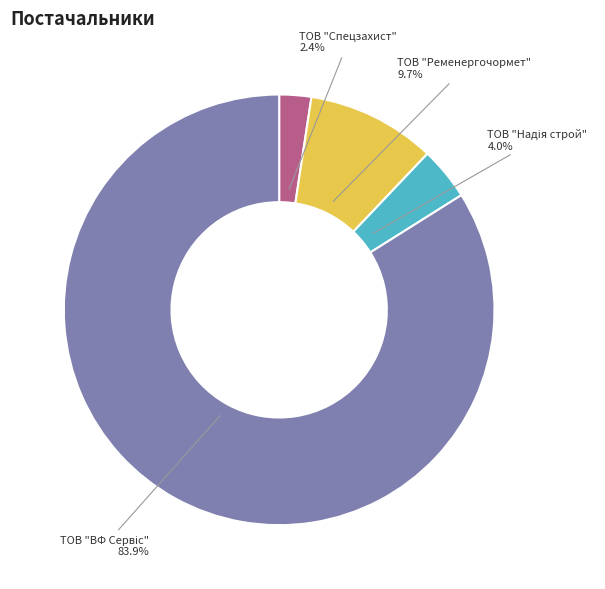

Is there any slice that represents more than half of the pie?

Yes